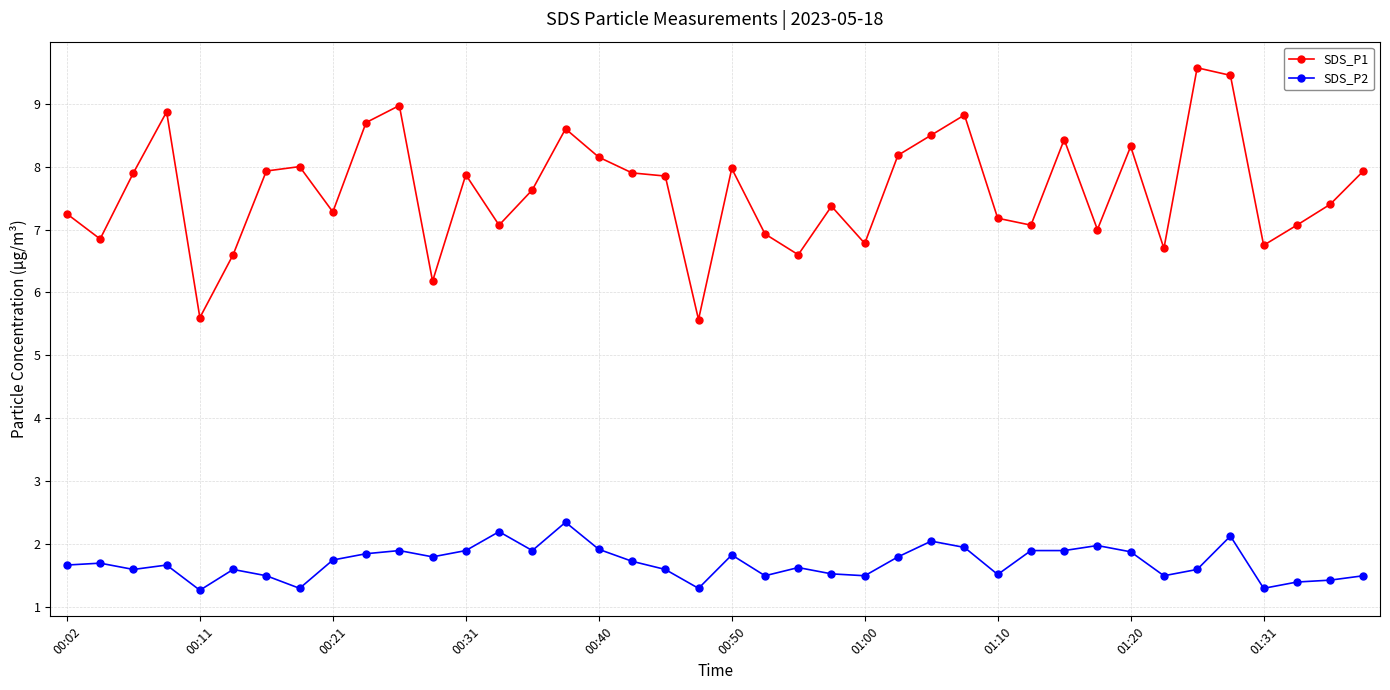

What is the difference between the maximum and minimum values in the SDS_P1 series?

4.0